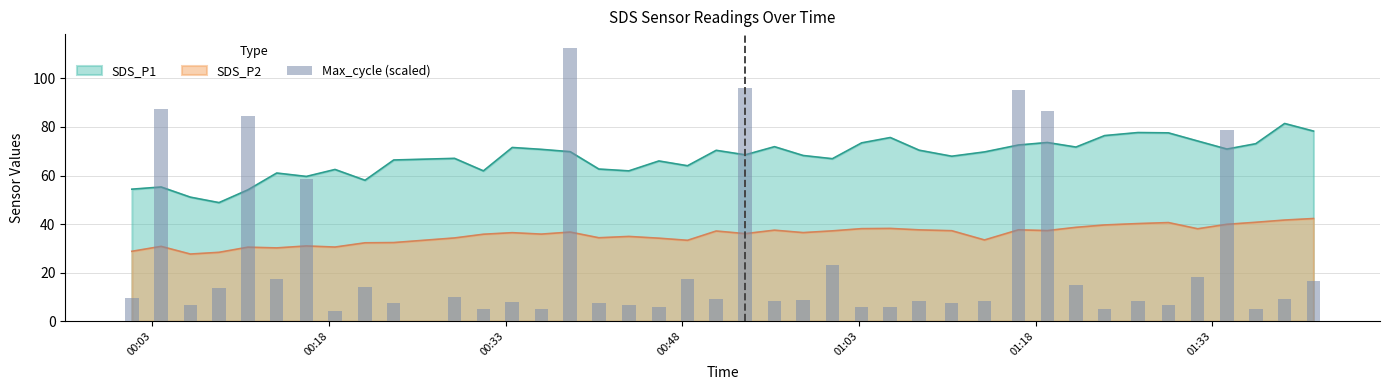

How many data points does each series have?

40